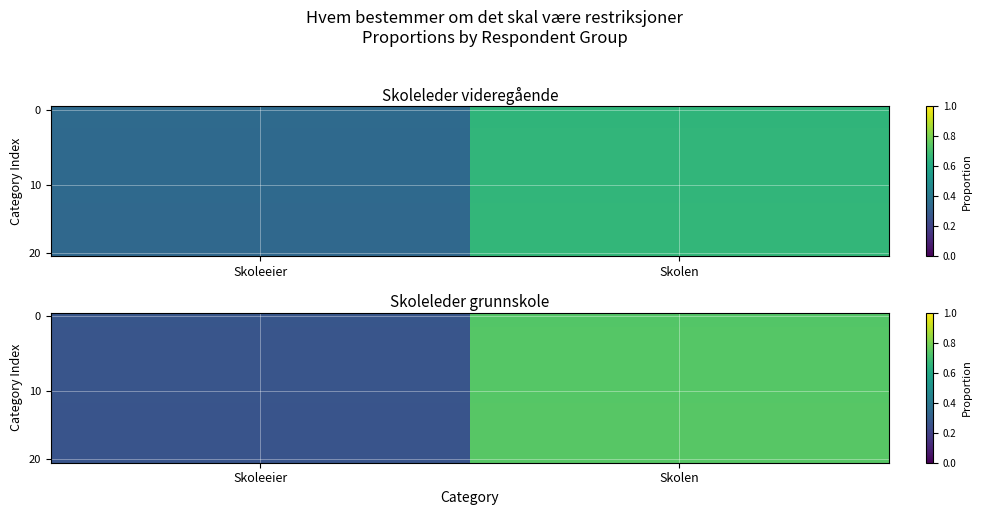

What is the total value across all series at Skoleeier?

5.3